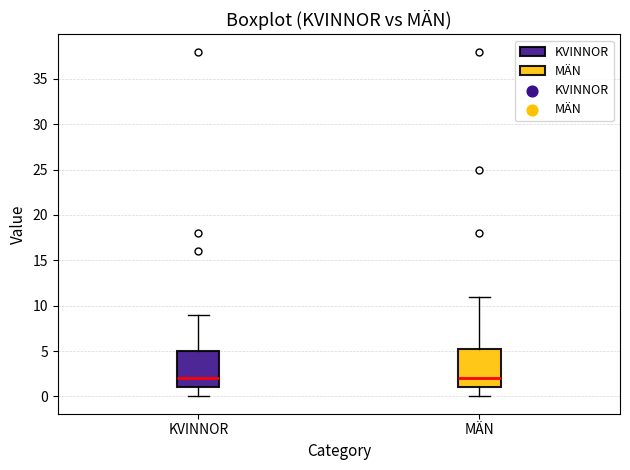

Reading left to right, read every box against the y-axis: the position of its median line, the range the box covers, and the ends of its whiskers. The values are not printed on the chart, so give them approximately, as read against the axis.

KVINNOR: median 2.0, box 1.0 to 5.0, whiskers 0.0 to 9.0
MÄN: median 2.0, box 1.0 to 5.5, whiskers 0.0 to 11.0